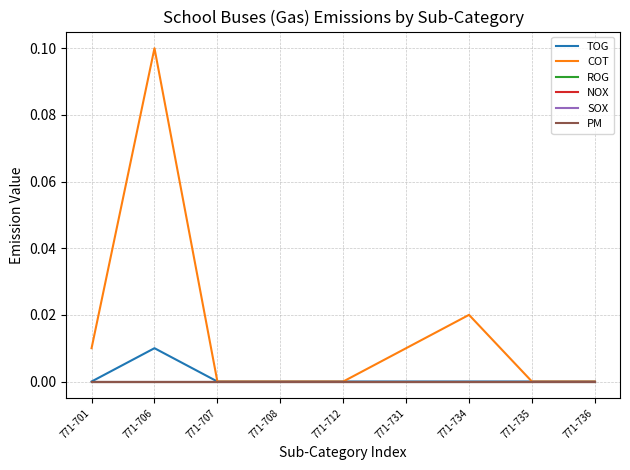

At how many categories does at least one series exceed 0?

4